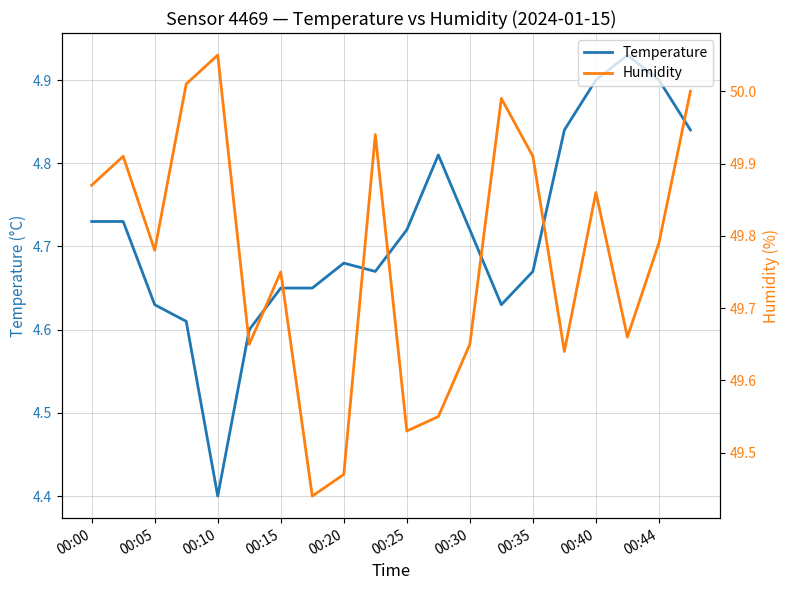

True or false: Humidity has a value of 50.0 at 19.

True